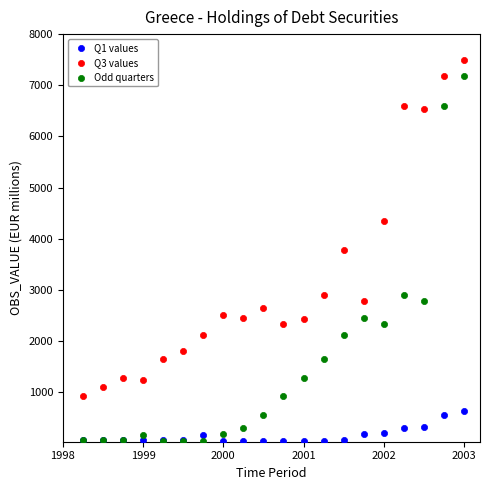

In the Odd quarters series, what Y value is closest to 3607?

2905.0